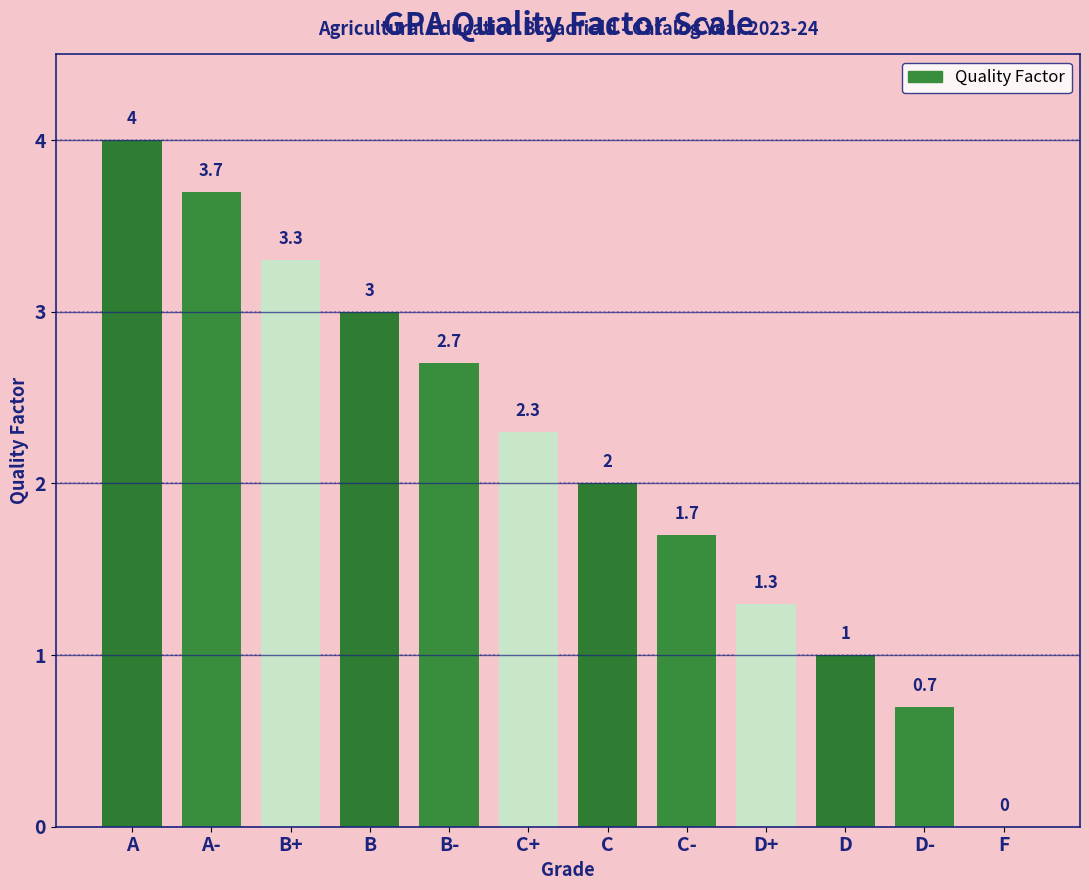

Is it true that the value at C- is 1.7?

True